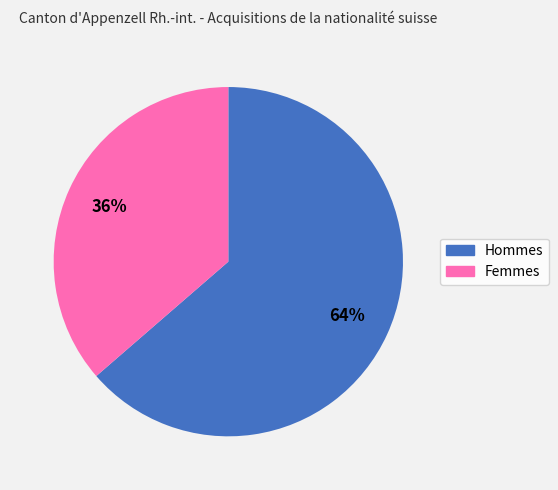

Is the sum of Hommes and Femmes greater than half?

Yes